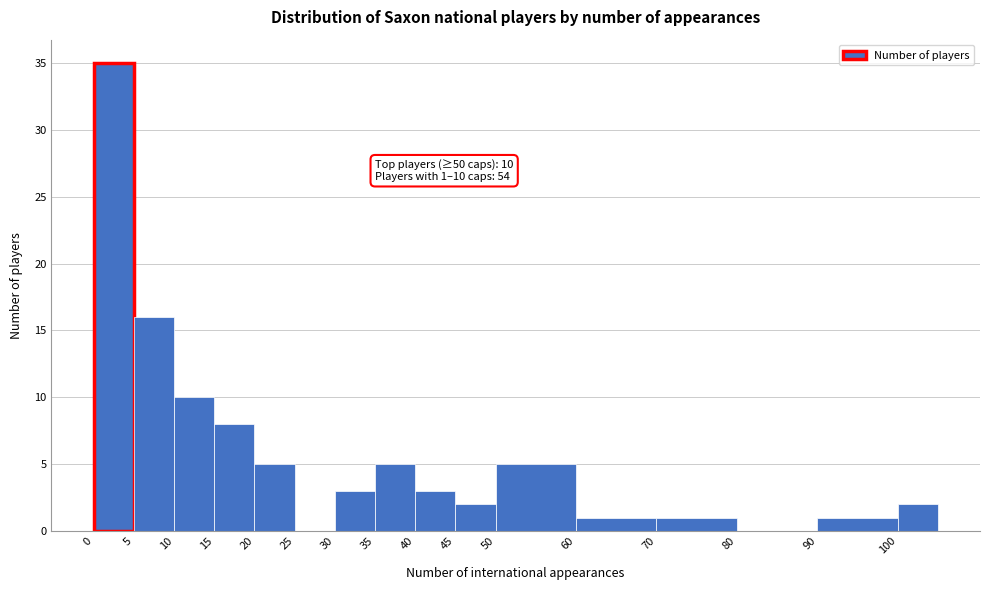

Over which range of the x-axis is the bar tallest?

0 to 5